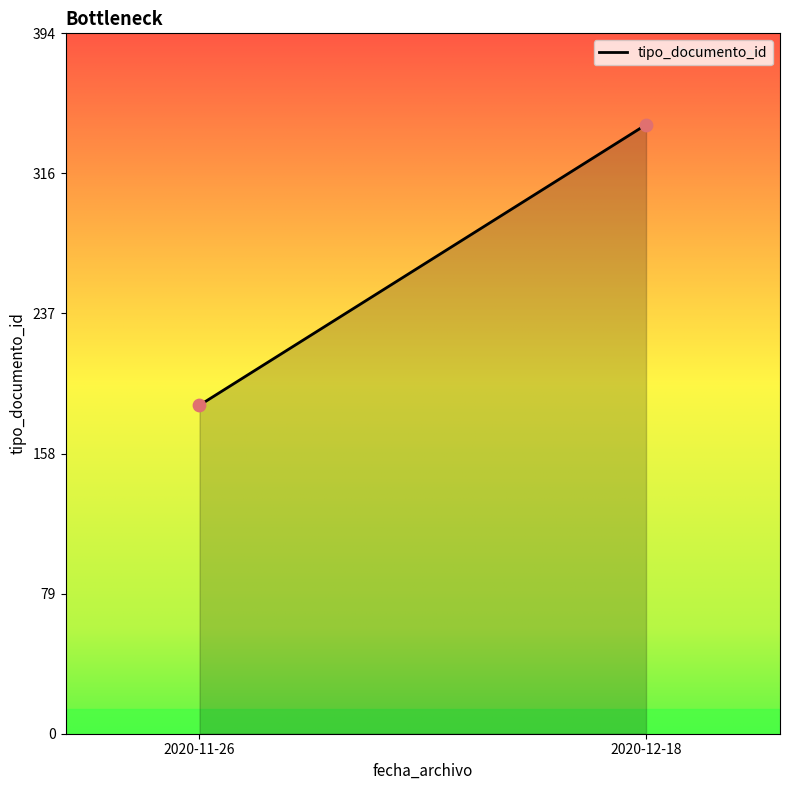

What is the smallest value displayed?

185.0